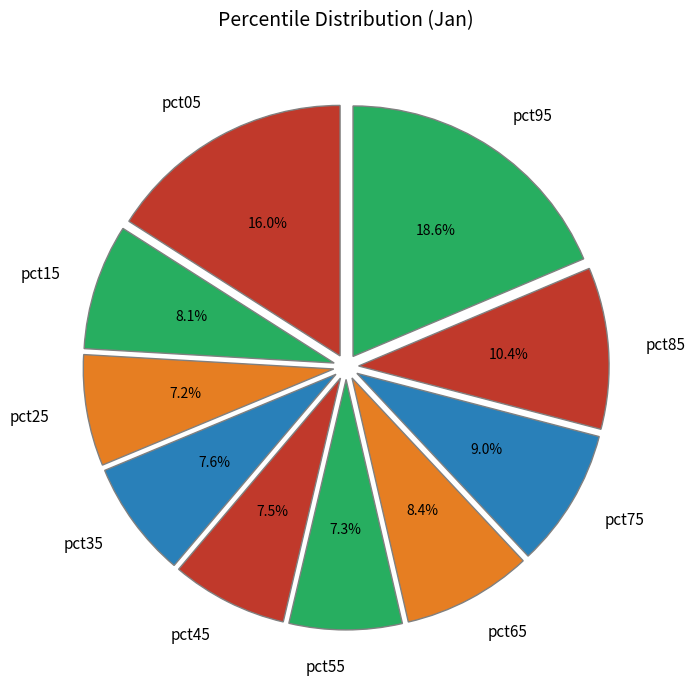

What is the largest slice in the pie chart?

pct95